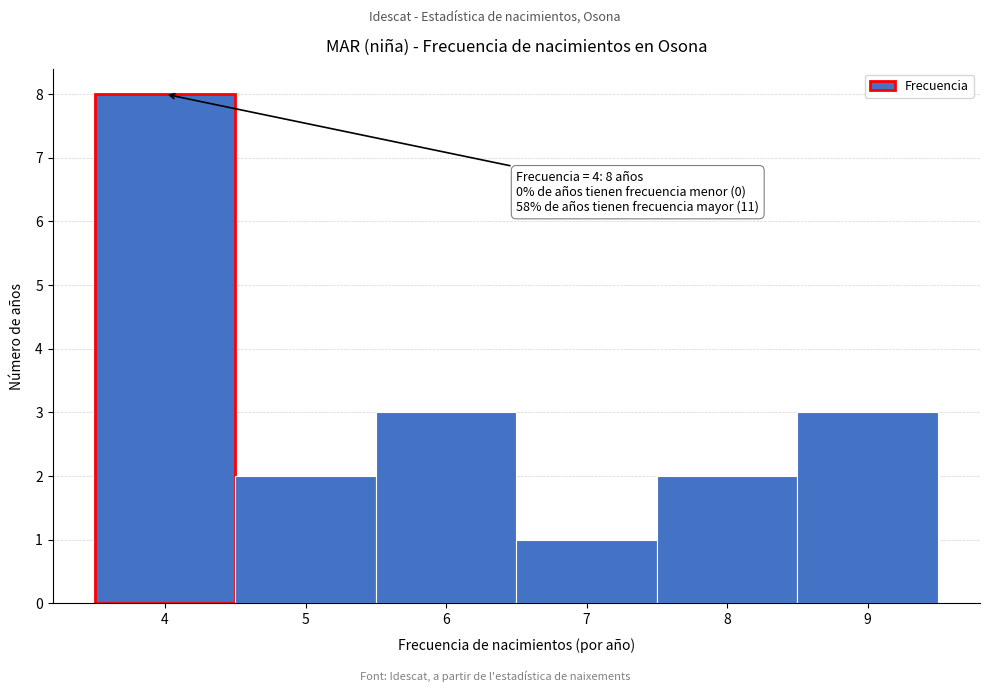

Which range on the x-axis has the tallest bar?

3.5 to 4.5